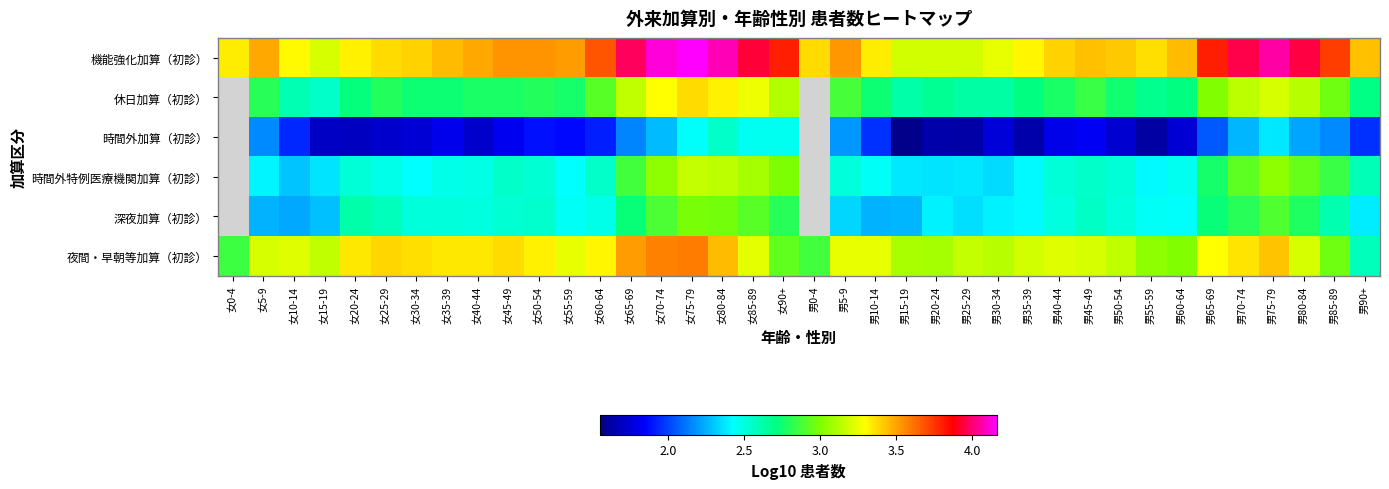

At which label does 深夜加算（初診） first exceed 2?

女5-9